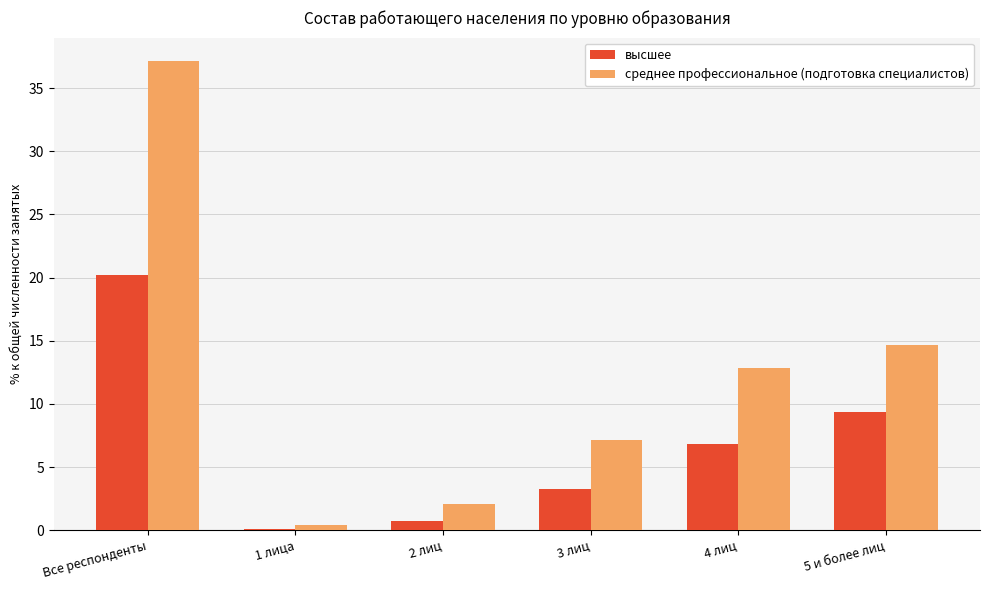

At which label is среднее профессиональное (подготовка специалистов) closest to 18?

5 и более лиц